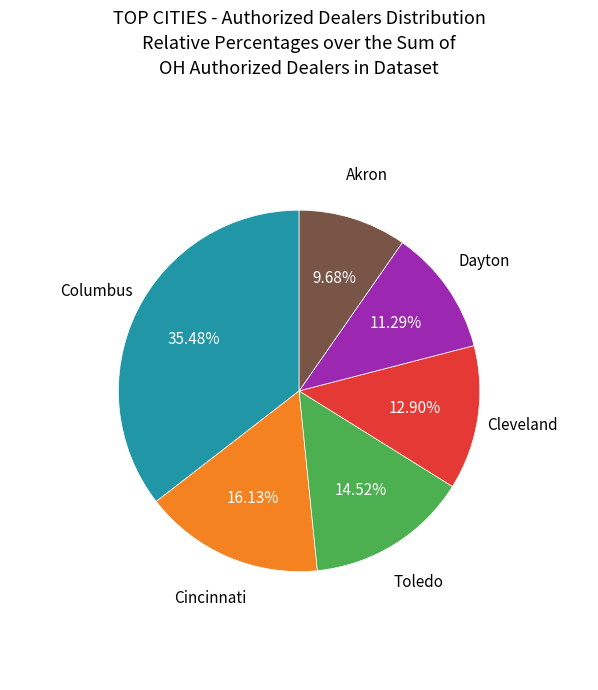

Is there a majority slice in this chart?

No